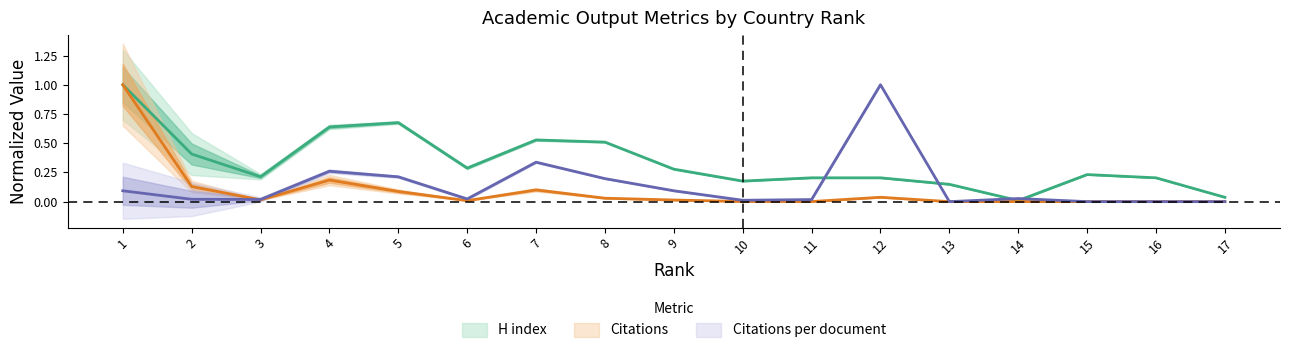

True or false: Citations per document and Citations cross at least once.

True